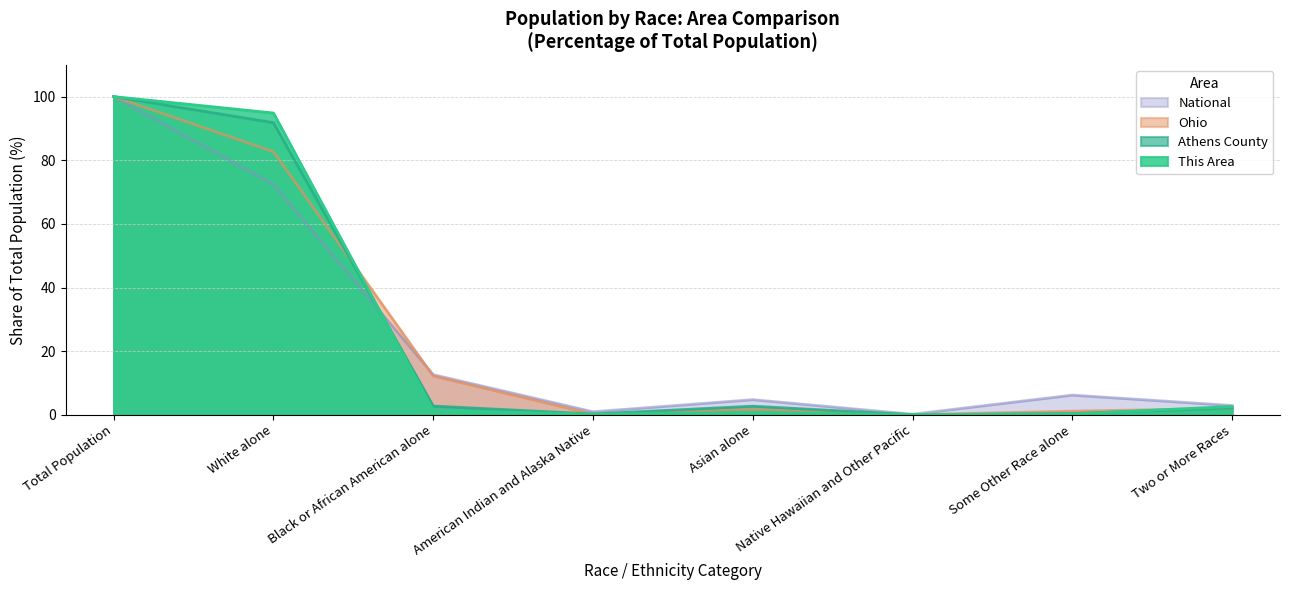

Which series has the largest range (max minus min)?

Athens County